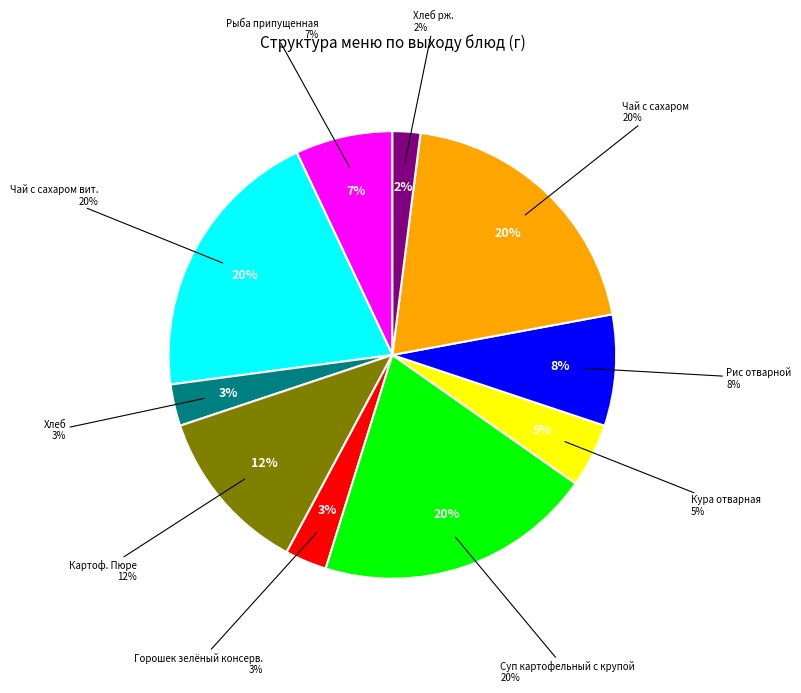

How many segments does this pie chart have?

10